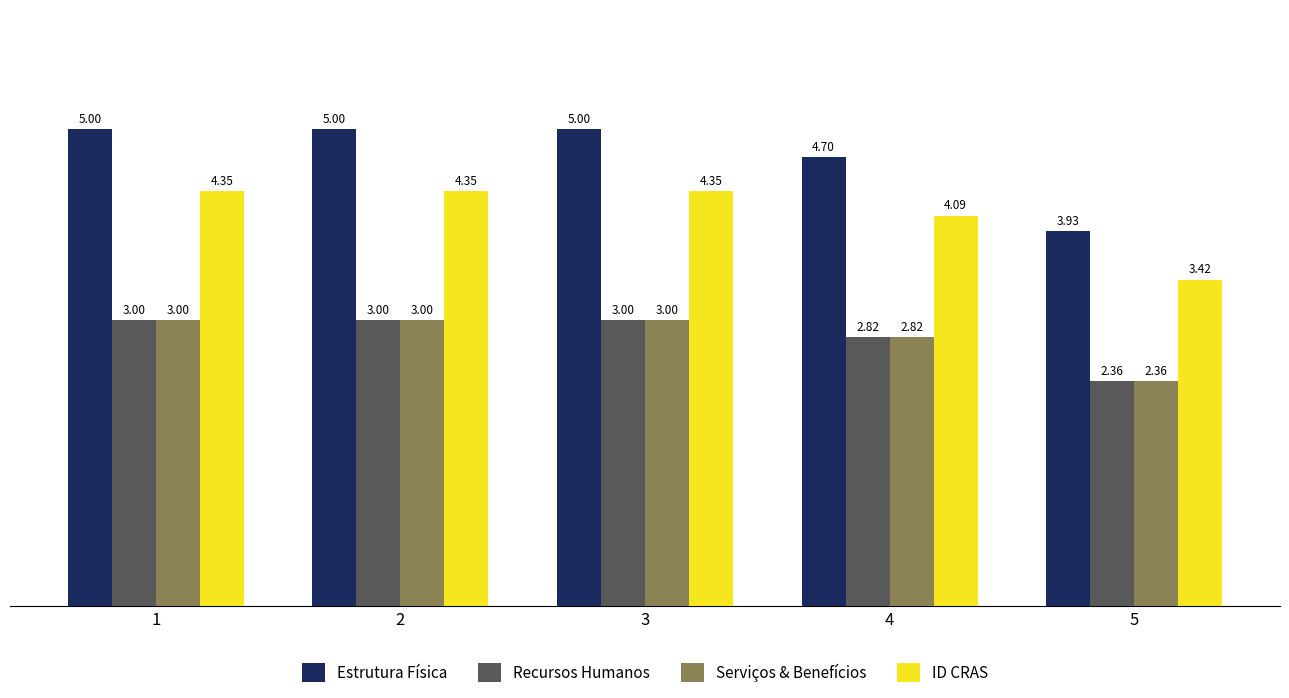

Which series has the largest total across all categories?

Estrutura Física